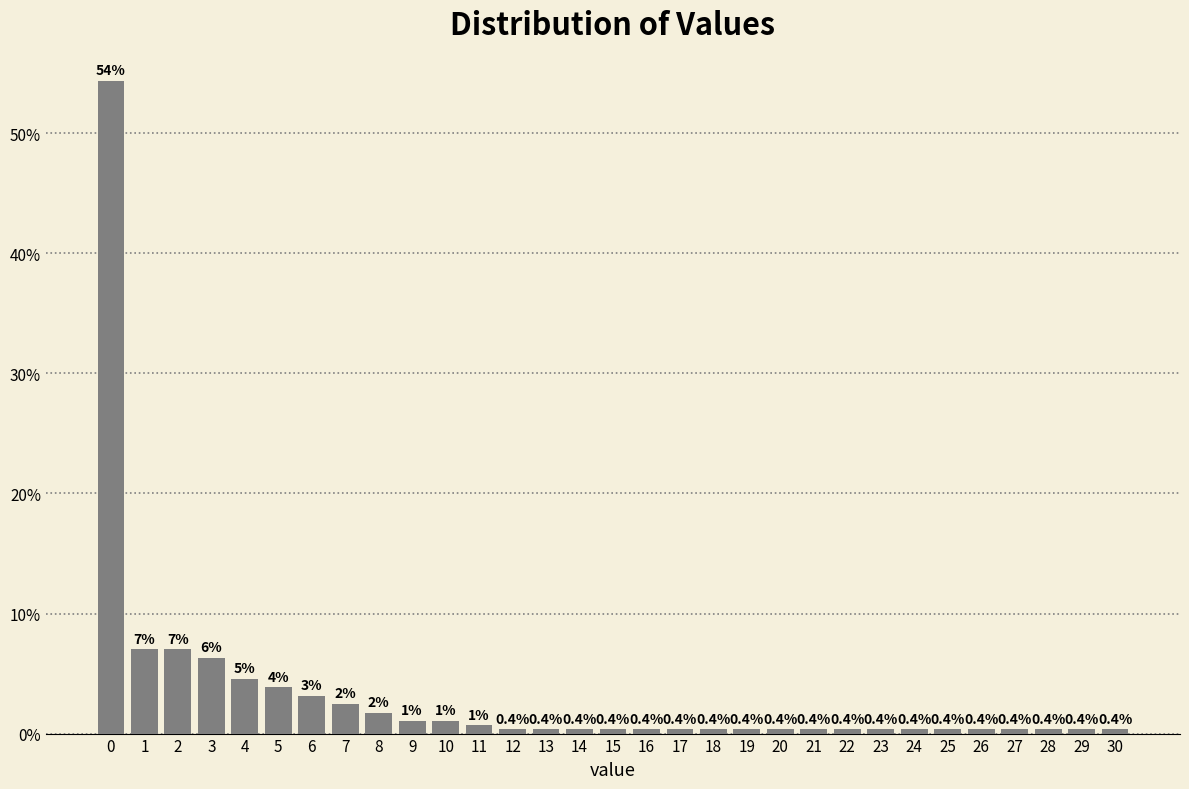

What is the value of the 14th bar from the left?

0.4